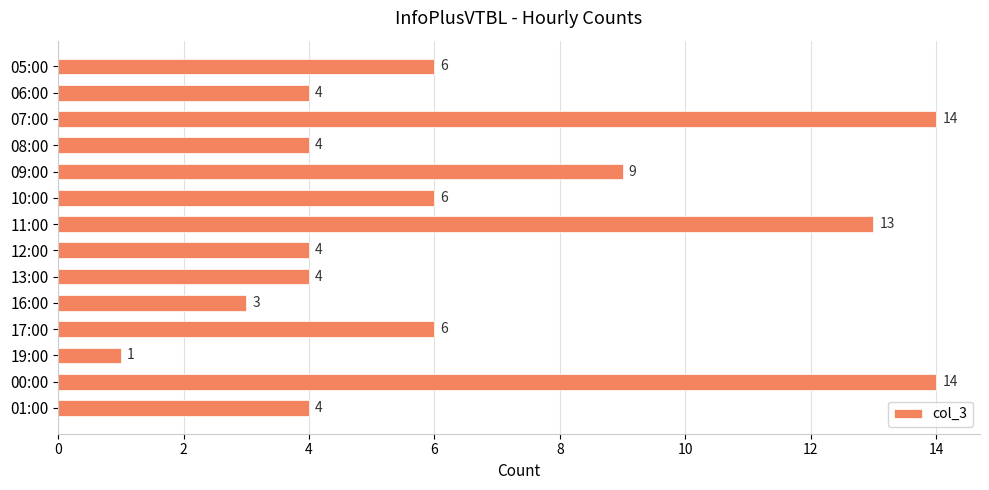

What is the smallest value displayed?

1